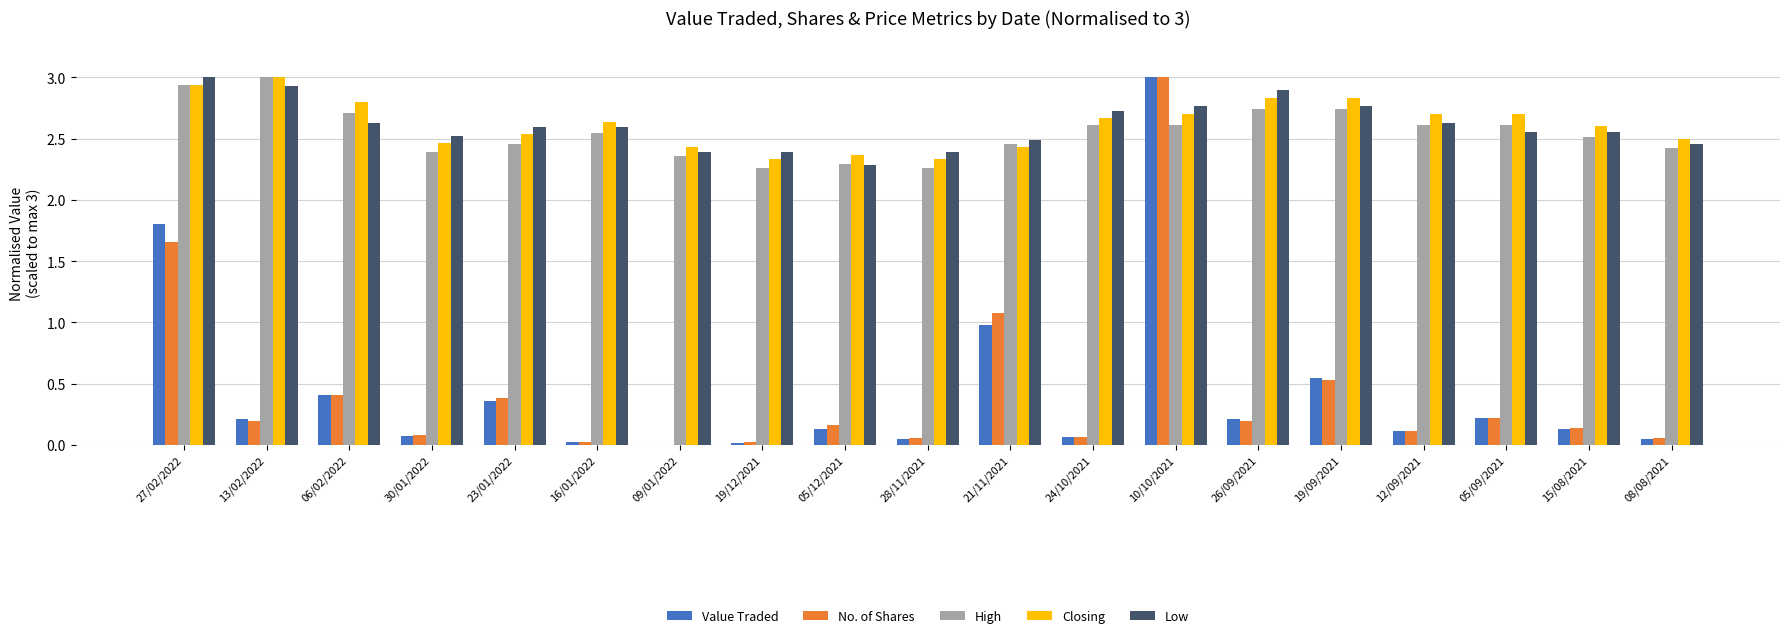

What are all the series names shown in the legend?

Value Traded, No. of Shares, High, Closing, Low